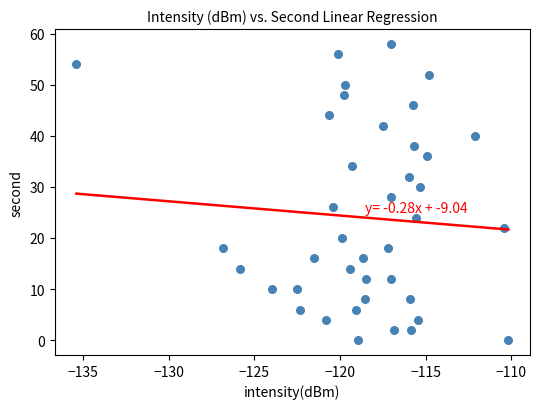

What is the range of Y values (max minus min)?

58